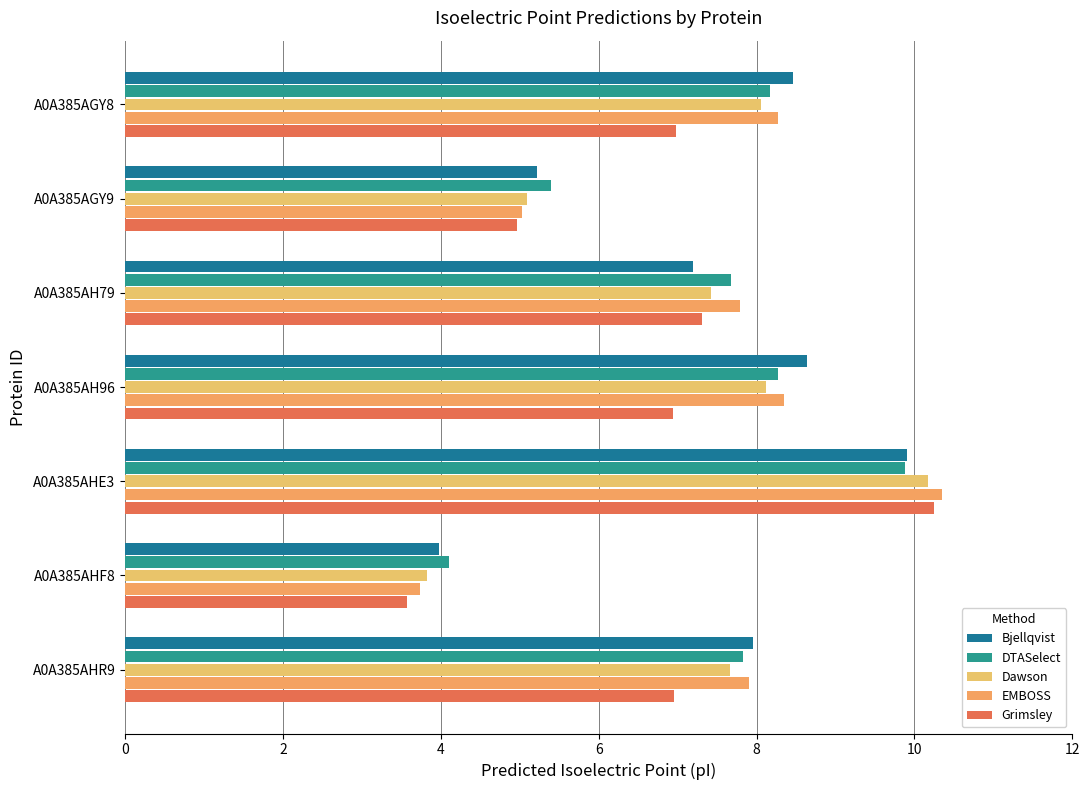

How many data points in Grimsley are less than 6?

2